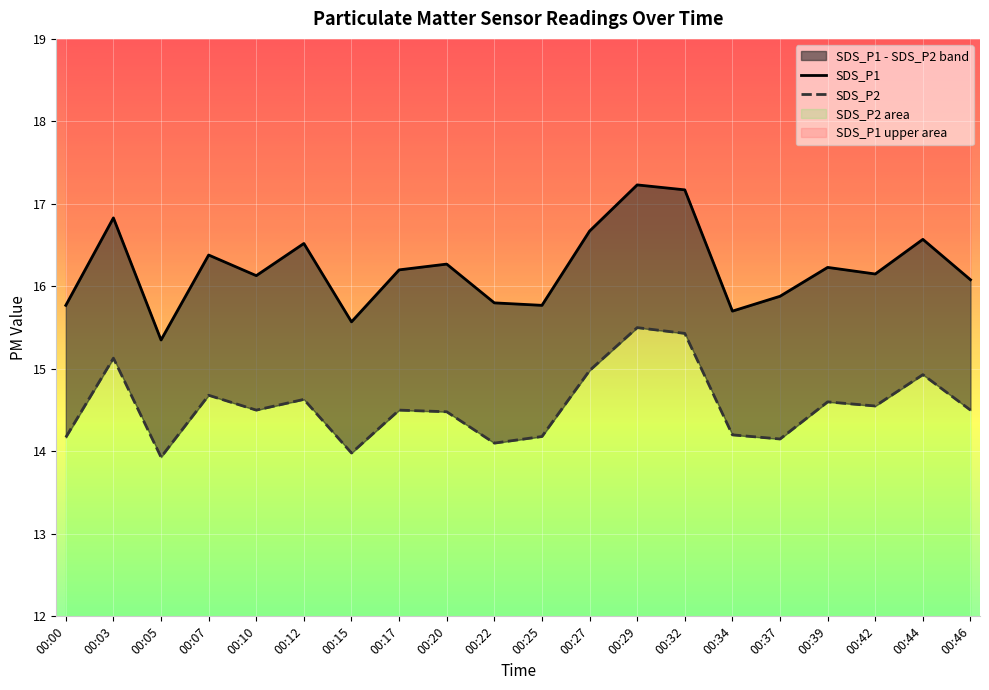

What is the value of the SDS_P2 point at the 2nd from the left?

15.1